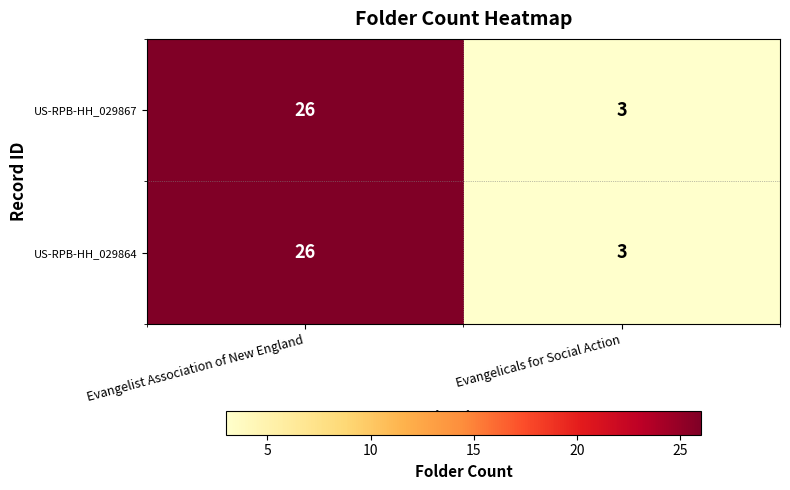

The value of US-RPB-HH_029867 at Evangelist Association of New England is 26. True or false?

True